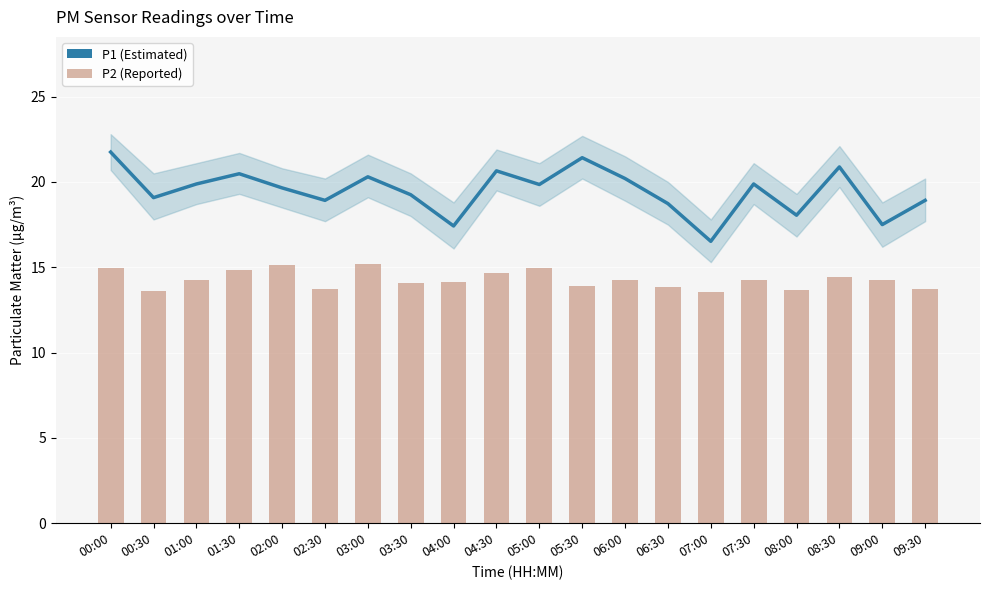

Reading left to right, list all the values displayed in this chart.

P1 (Estimated): 21.8	19.1	19.9	20.5	19.6	18.9	20.3	19.2	17.4	20.6	19.9	21.4	20.2	18.7	16.5	19.9	18.1	20.9	17.5	18.9
P2 (Reported): 15.0	13.6	14.2	14.8	15.1	13.7	15.2	14.1	14.2	14.7	14.9	13.9	14.2	13.8	13.6	14.2	13.7	14.4	14.2	13.7